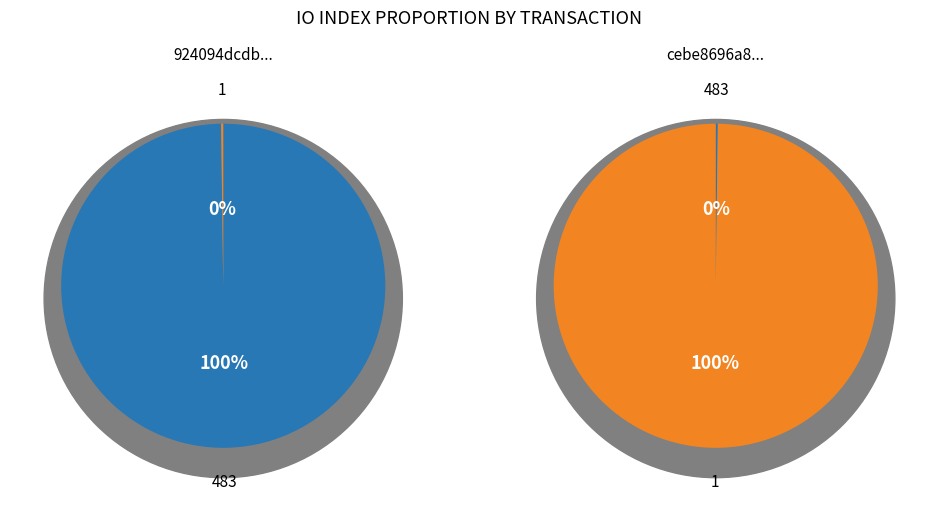

What is the total percentage of io_index(1) and io_index(483)?

100.0%